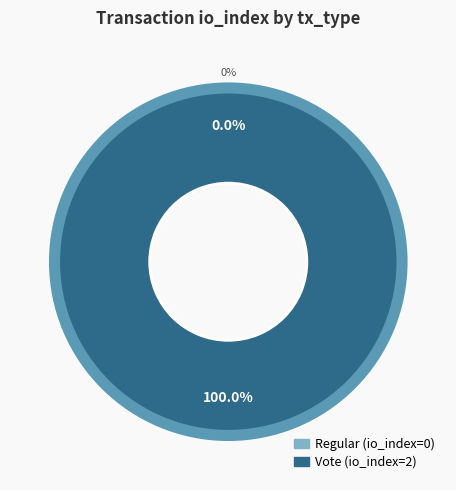

What is the change in value from Regular to Vote?

+2